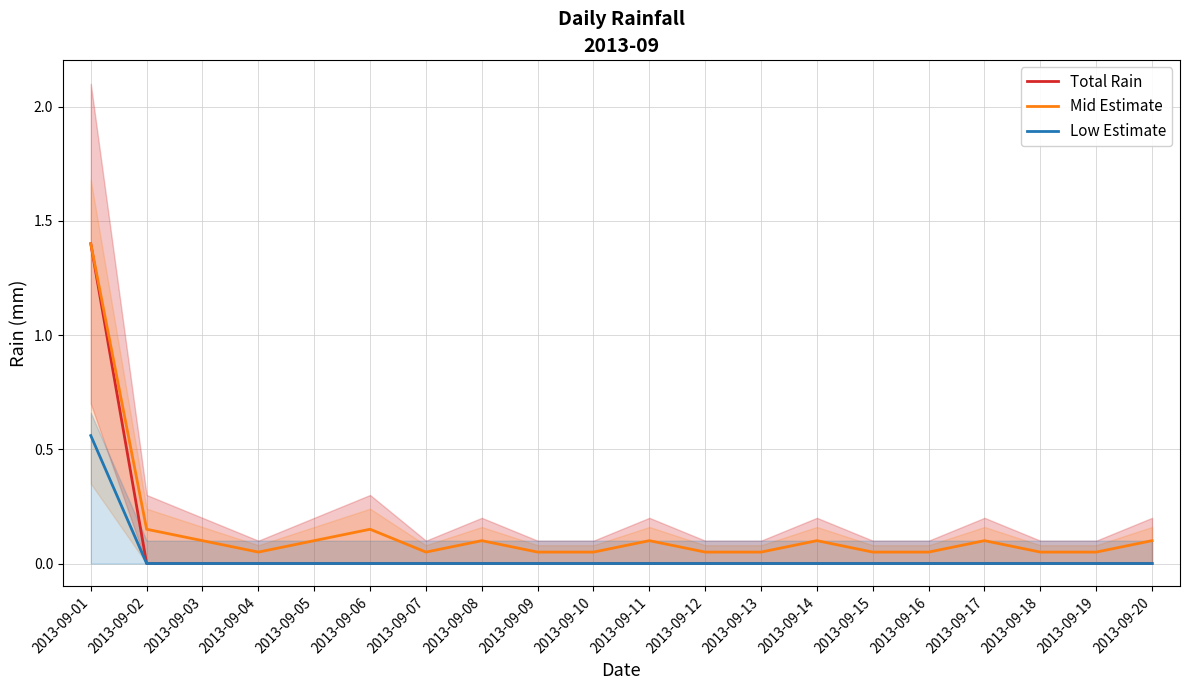

What is the value of the Total Rain point at the 1st from the left?

1.4